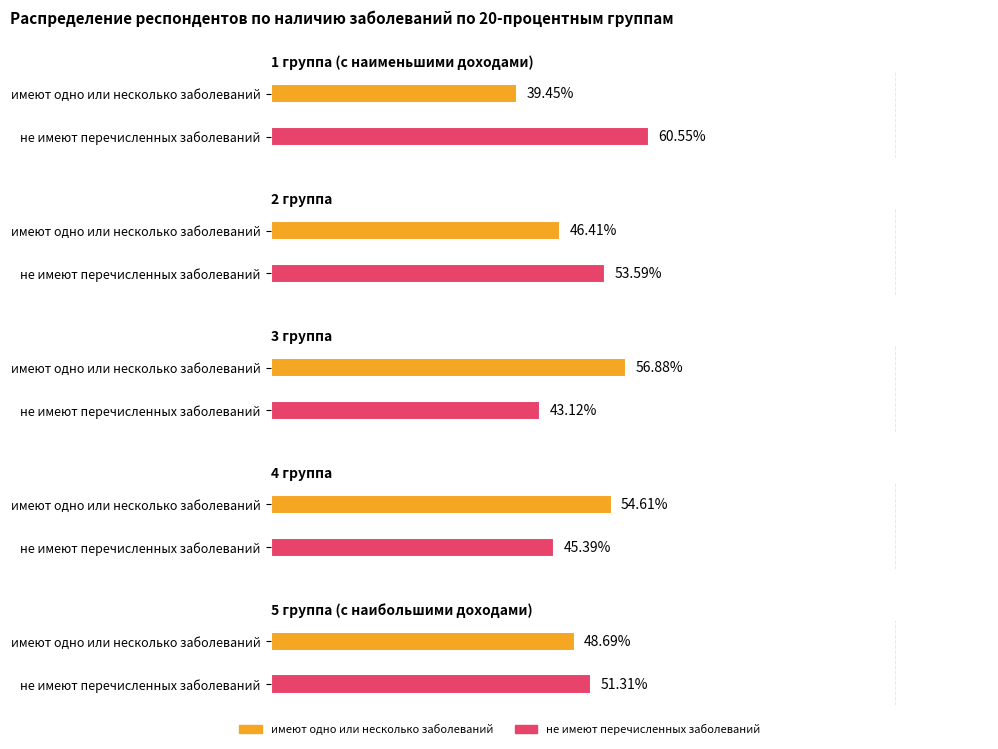

What is the difference between the maximum and minimum values in the 5 группа (с наибольшими доходами) series?

2.6